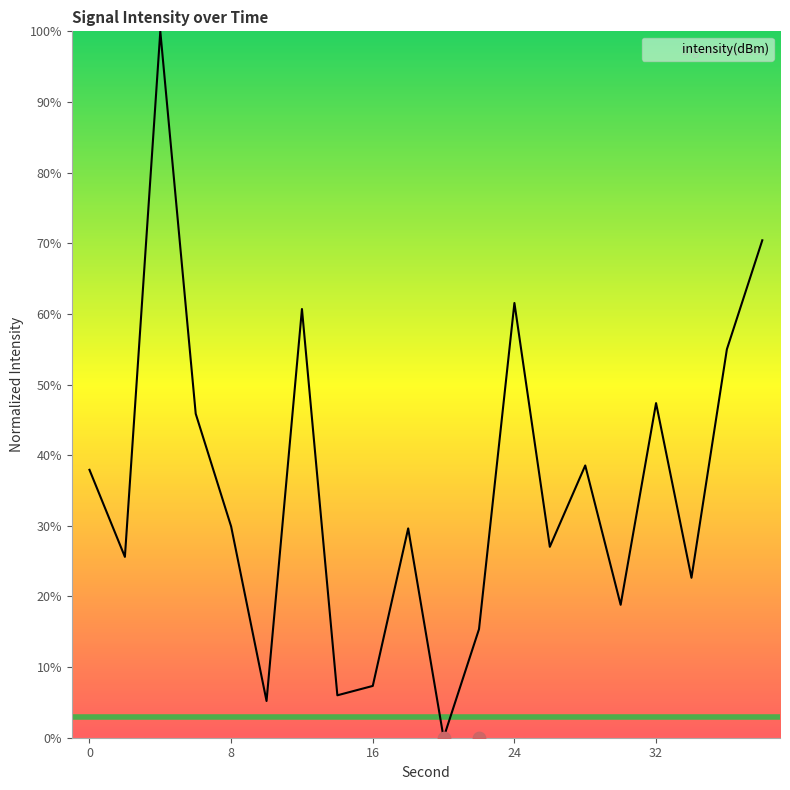

What is the change in value from 4 to 6?

-54.1